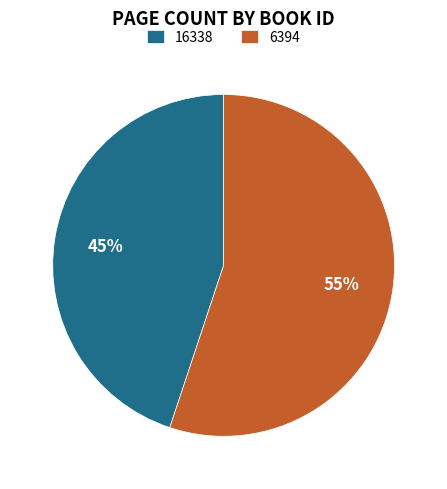

Which has a higher value, 16338 or 6394?

6394